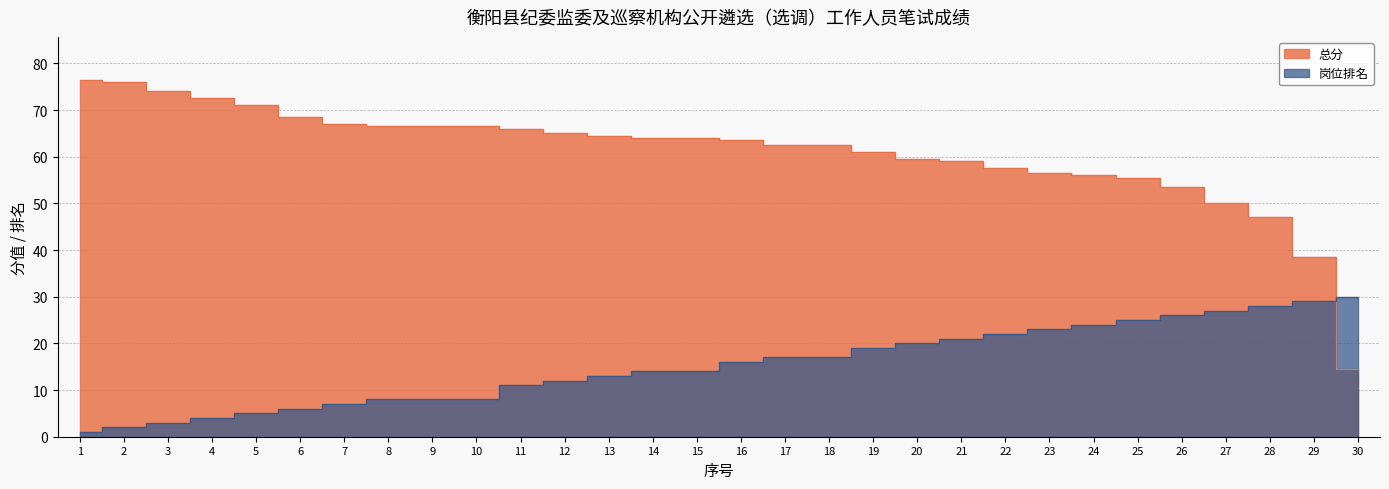

What is the spread (max minus min) of values at 2?

74.0